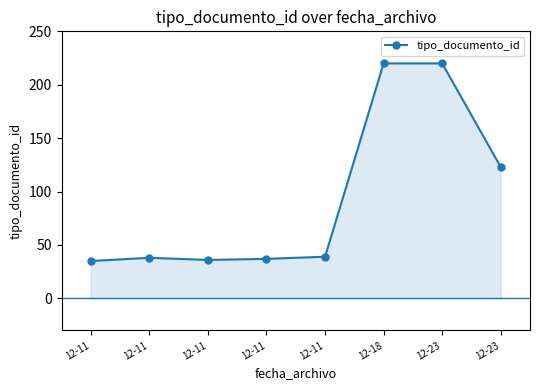

What is the average value?

94